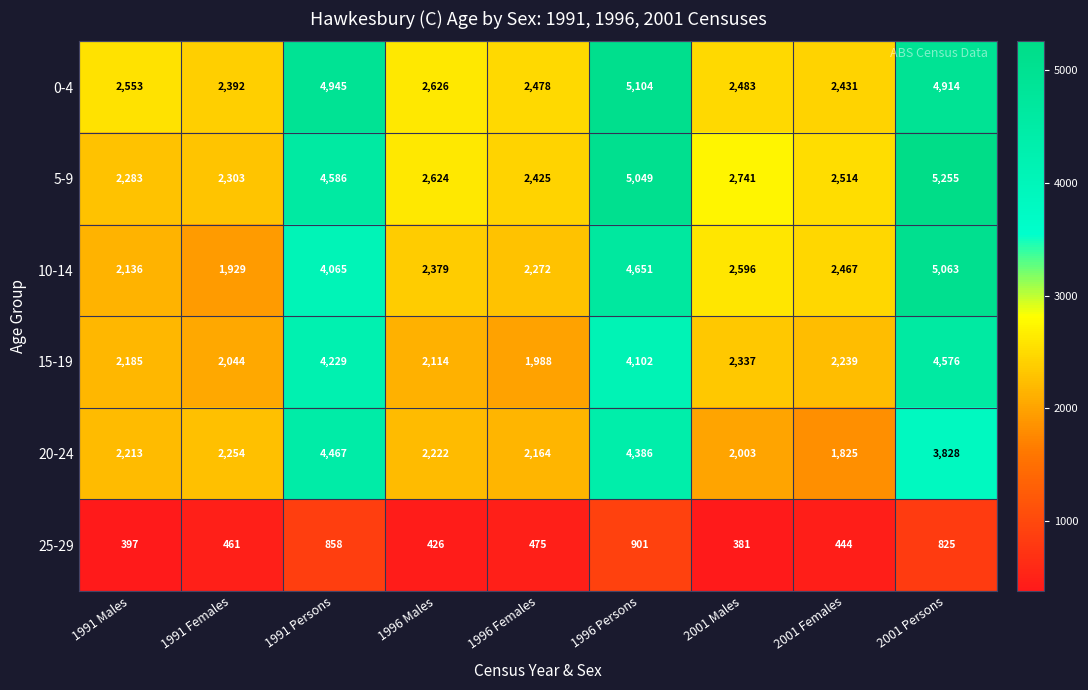

What is the difference between the second highest and minimum values in the 5-9 series?

2766